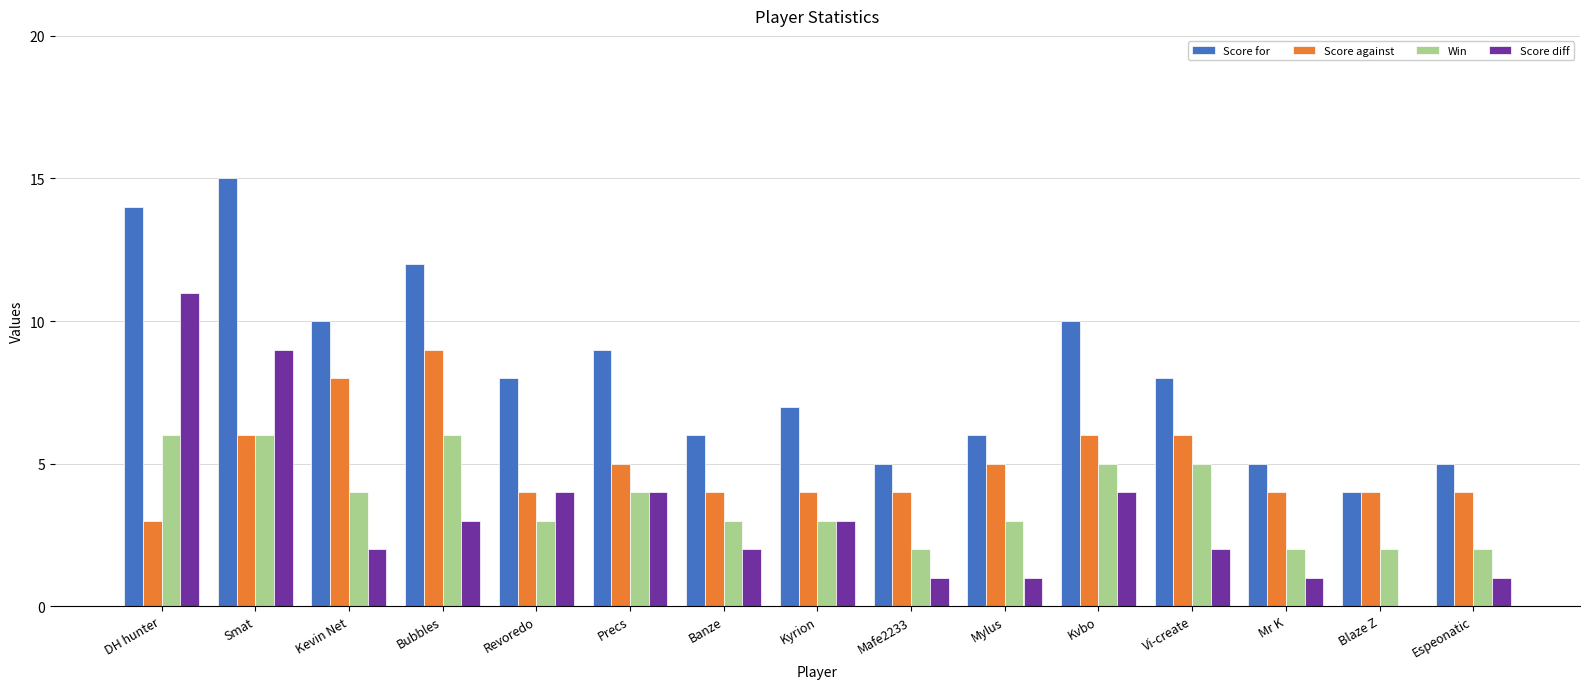

What is the difference between the Score diff values at Vi-create and Precs?

2